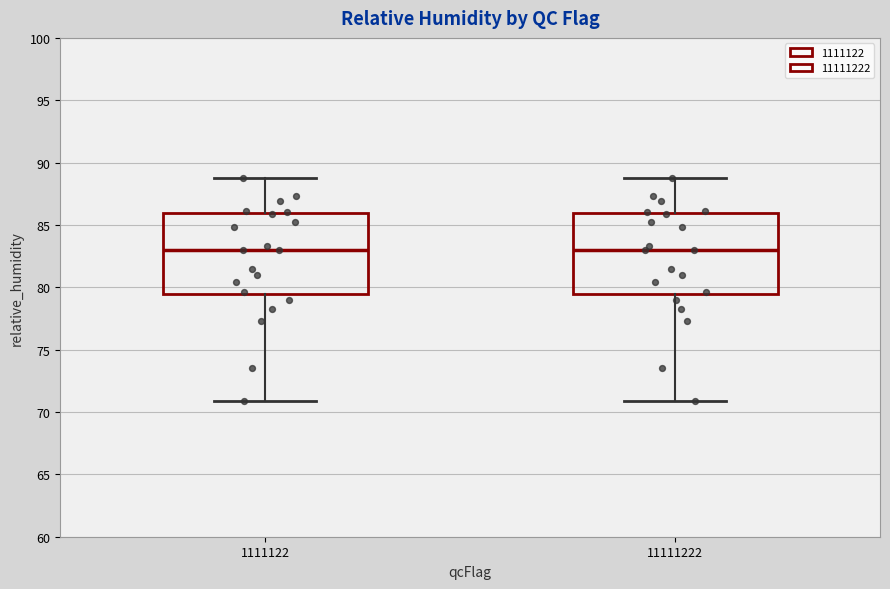

Where does the upper whisker of the box at x = 11111222 end on the y-axis? The values are not printed on the chart, so give them approximately, as read against the axis.

89.0